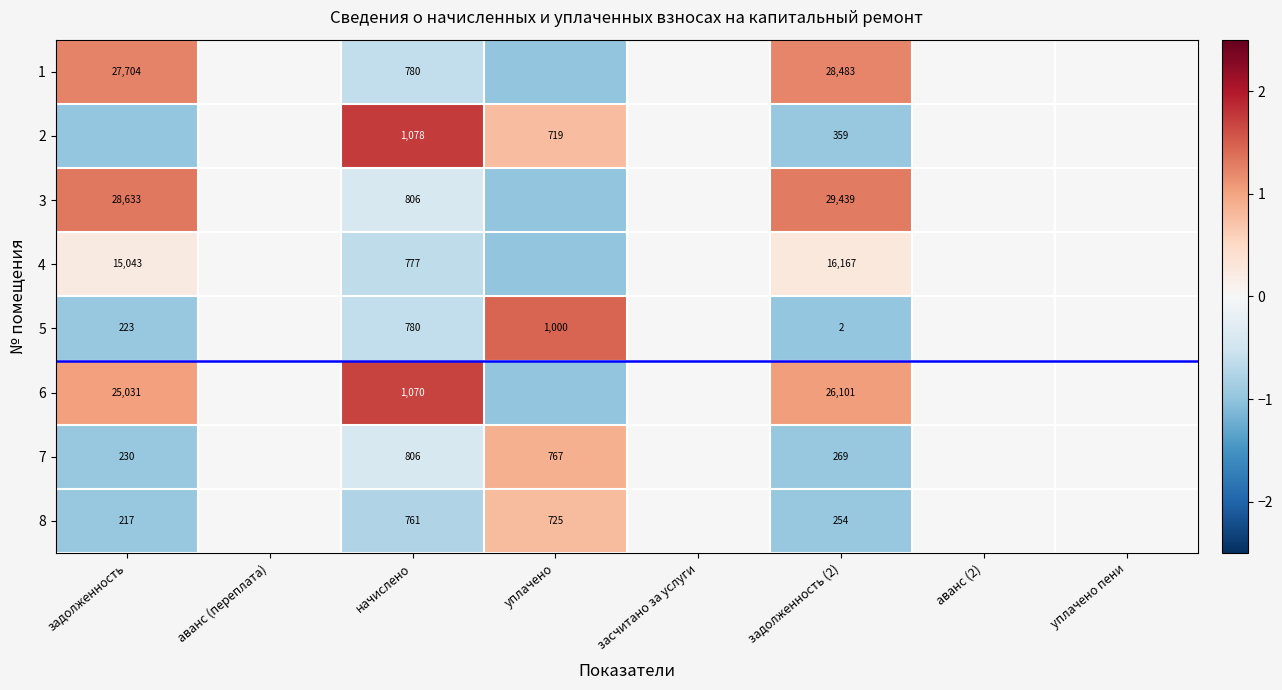

Is the value of 8 at задолженность (2) greater than the value of 6 at начислено?

No